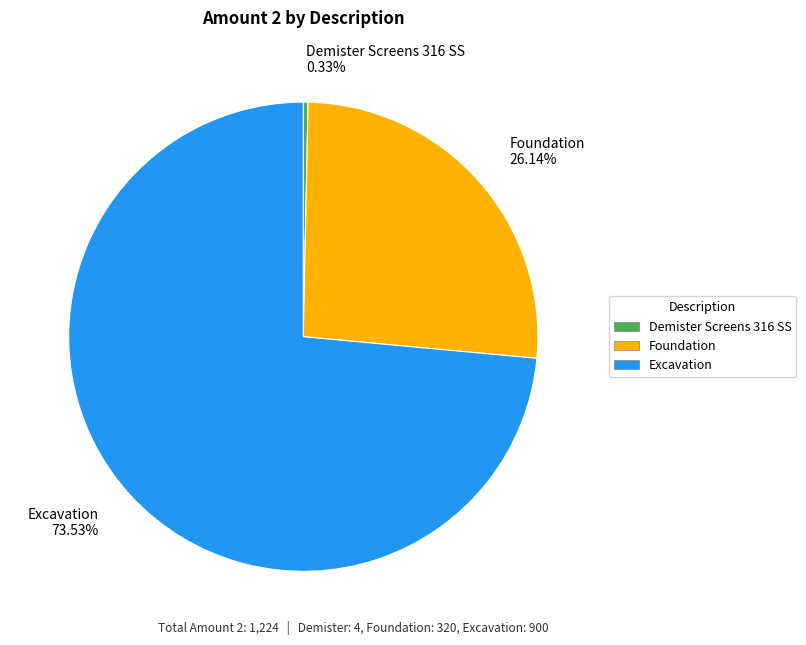

Does Excavation account for over 50% of the chart?

Yes